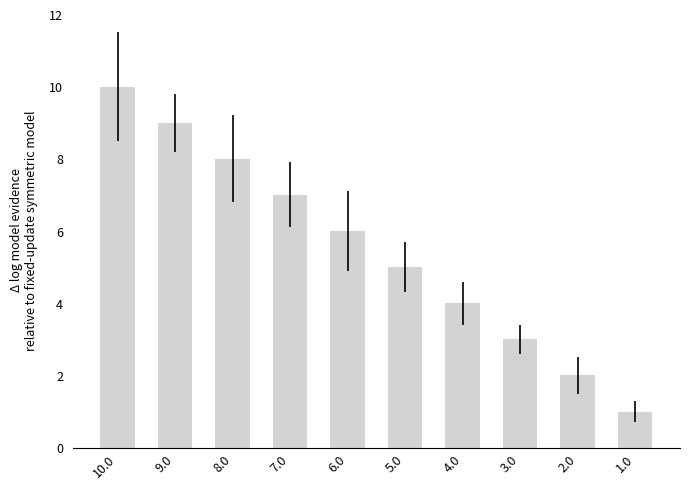

The value at 6.0 is 6. True or false?

True